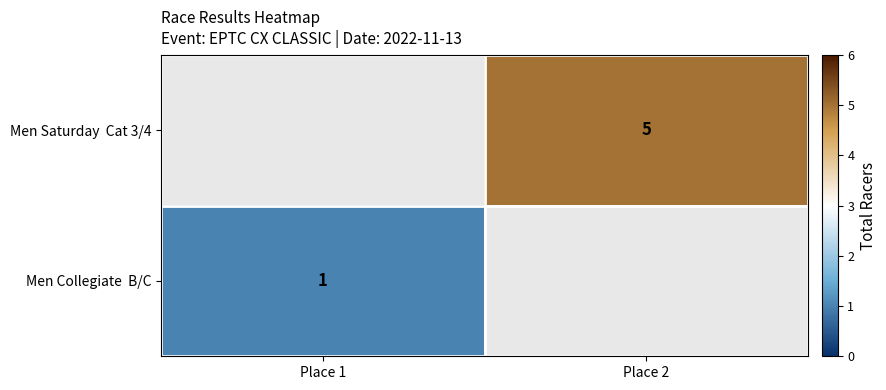

True or false: Men Saturday Cat 3/4 has a value of 5 at Place 2.

True